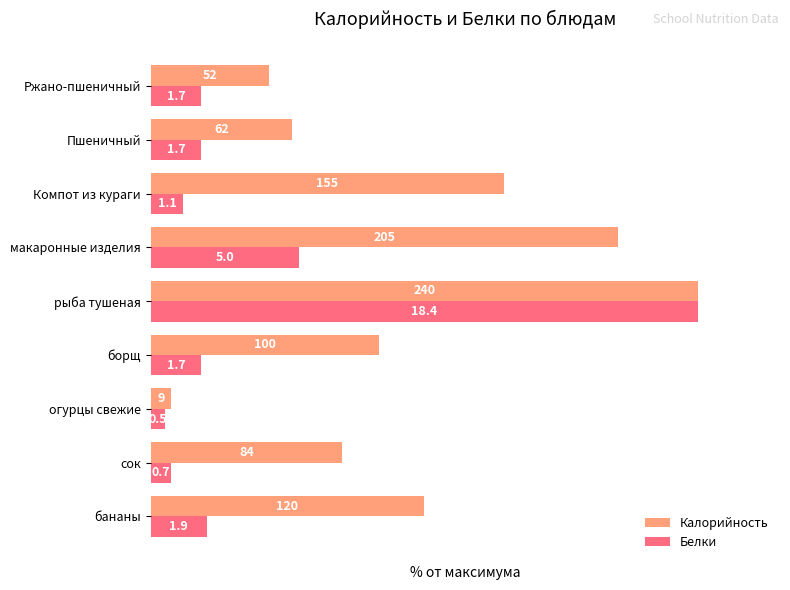

What are all the series names shown in the legend?

Калорийность, Белки